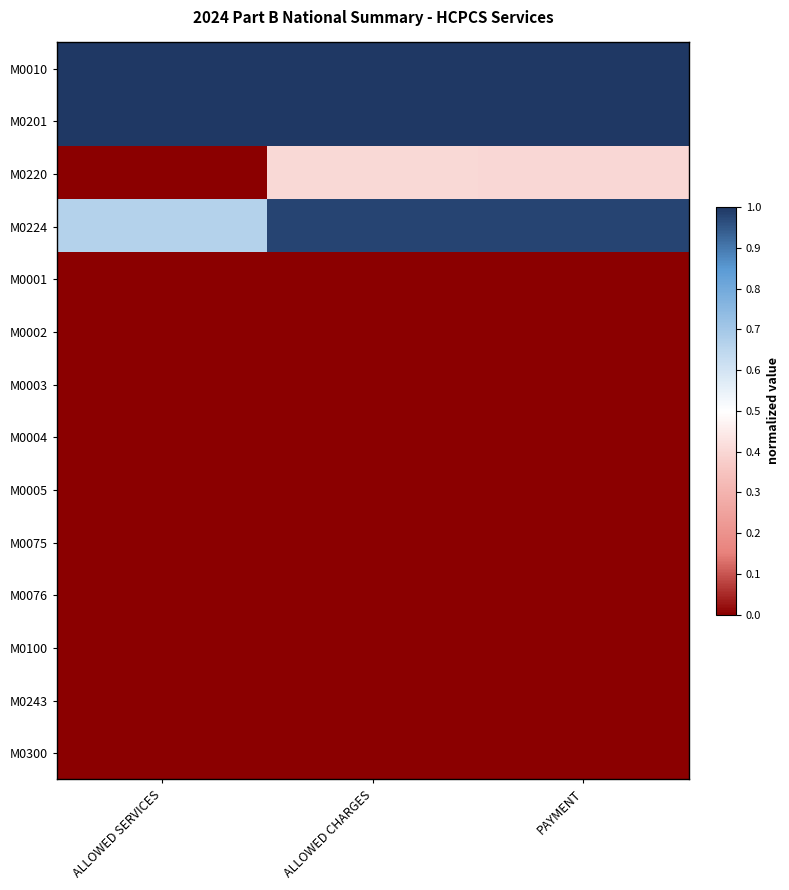

At how many categories does at least one series exceed 0?

3